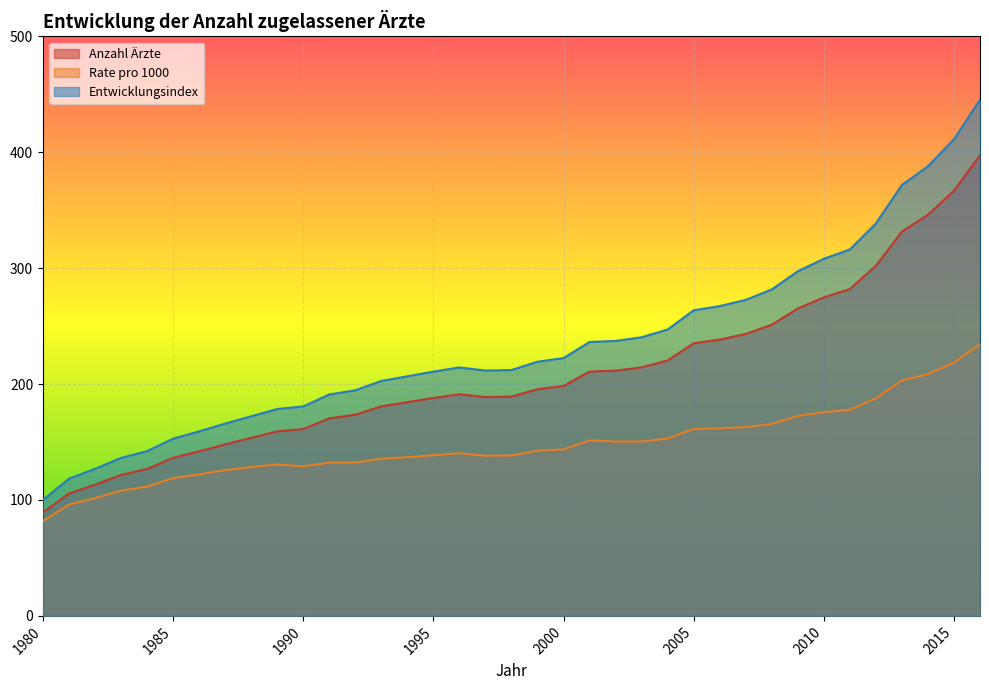

At which category is the sum across all series the highest?

2016